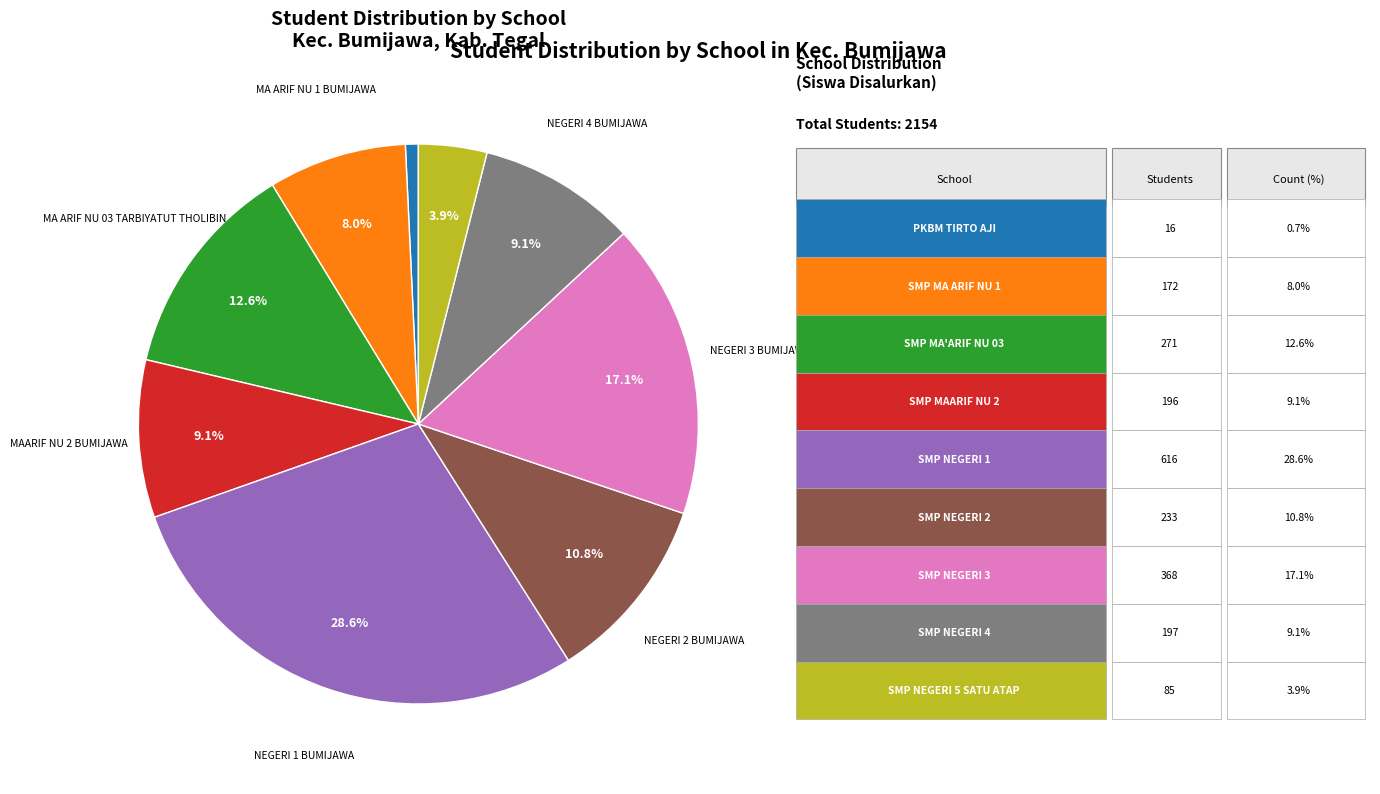

Does any single category account for the majority?

No